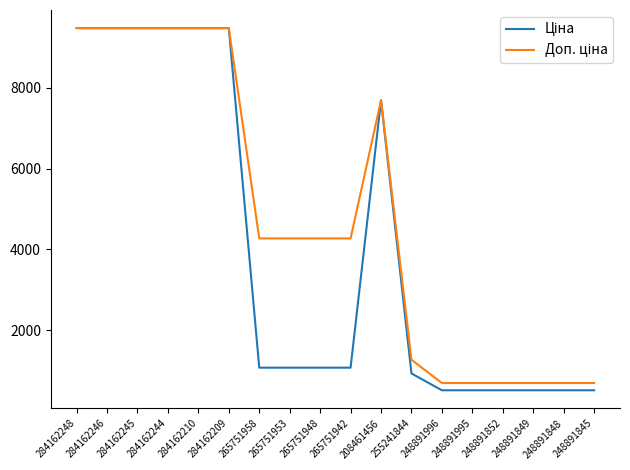

What is the total value across all series at 284162210?

18960.1